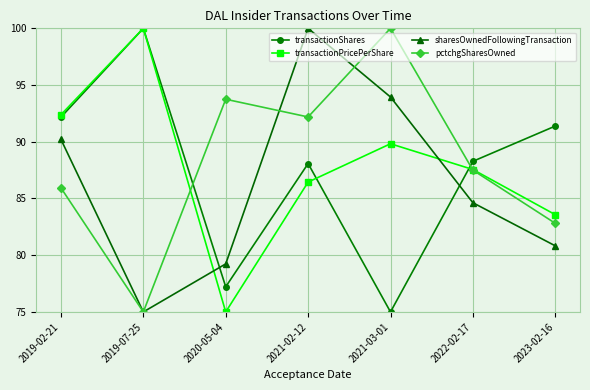

What position from the right is 2021-03-01?

3